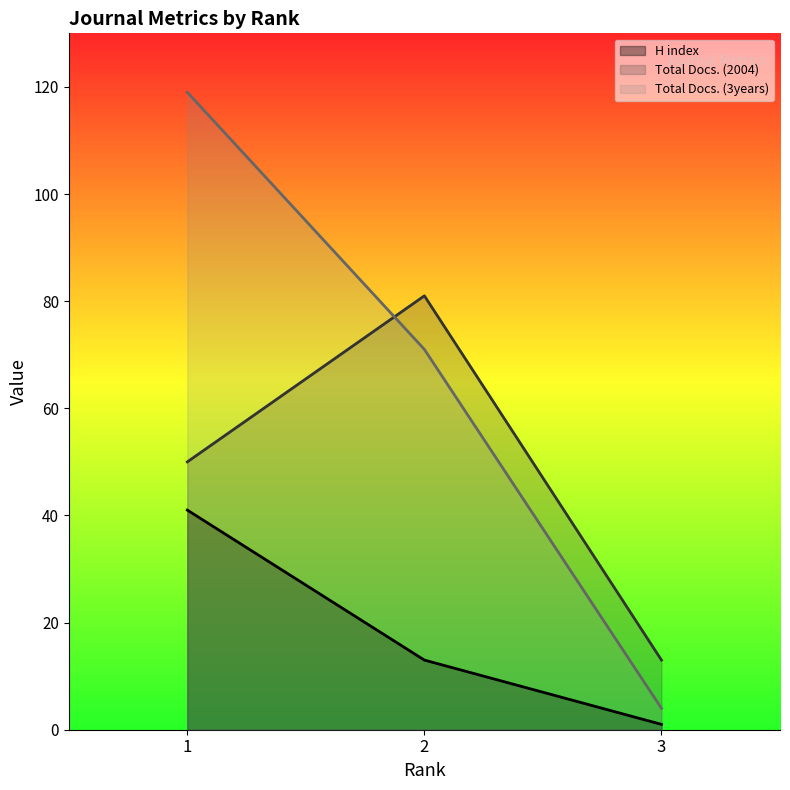

Is the value of Total Docs. (2004) at 2 greater than the value of H index at 2?

Yes